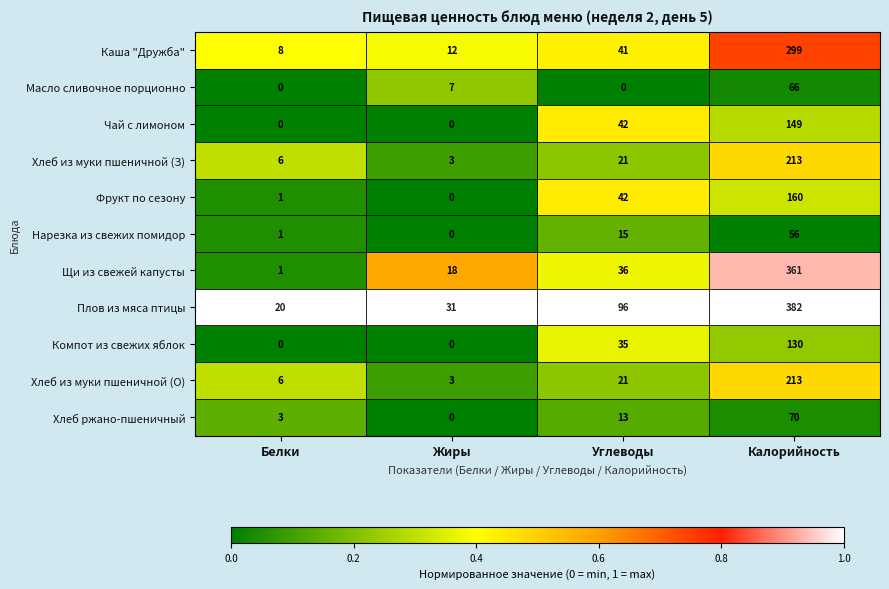

Rank the categories by Щи из свежей капусты value from lowest to highest.

Белки, Жиры, Углеводы, Калорийность